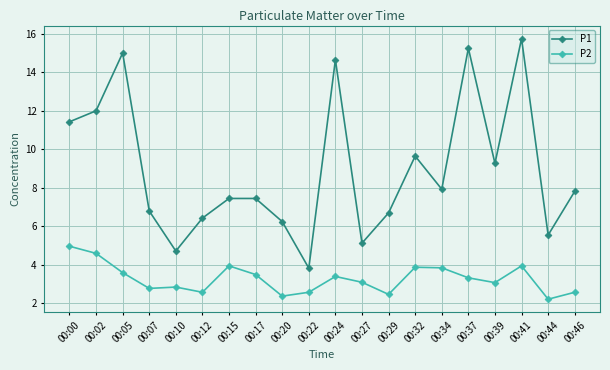

List the series in order of their overall mean, highest first.

P1, P2